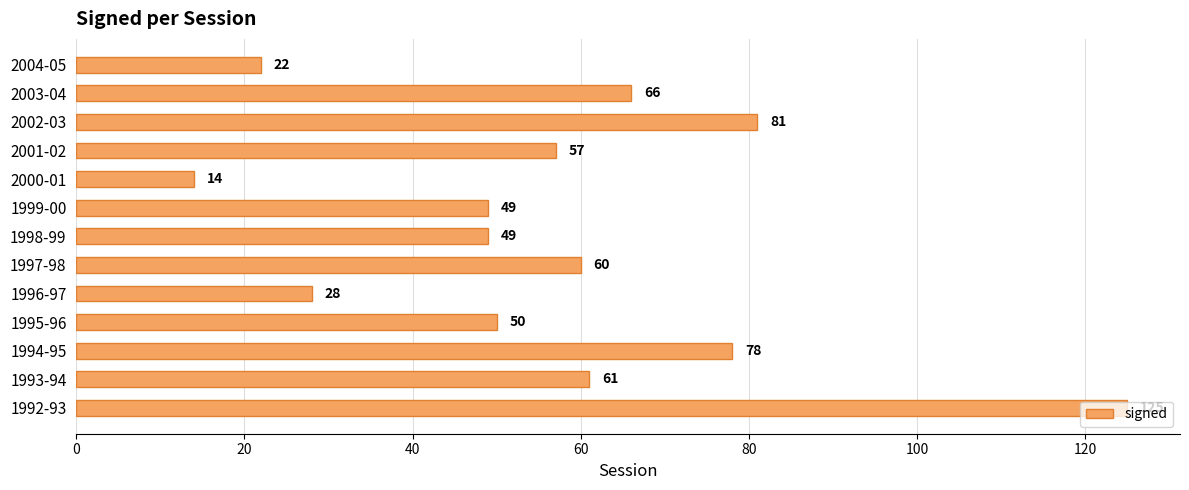

What is the approximate value at 2003-04, to the nearest 5?

65